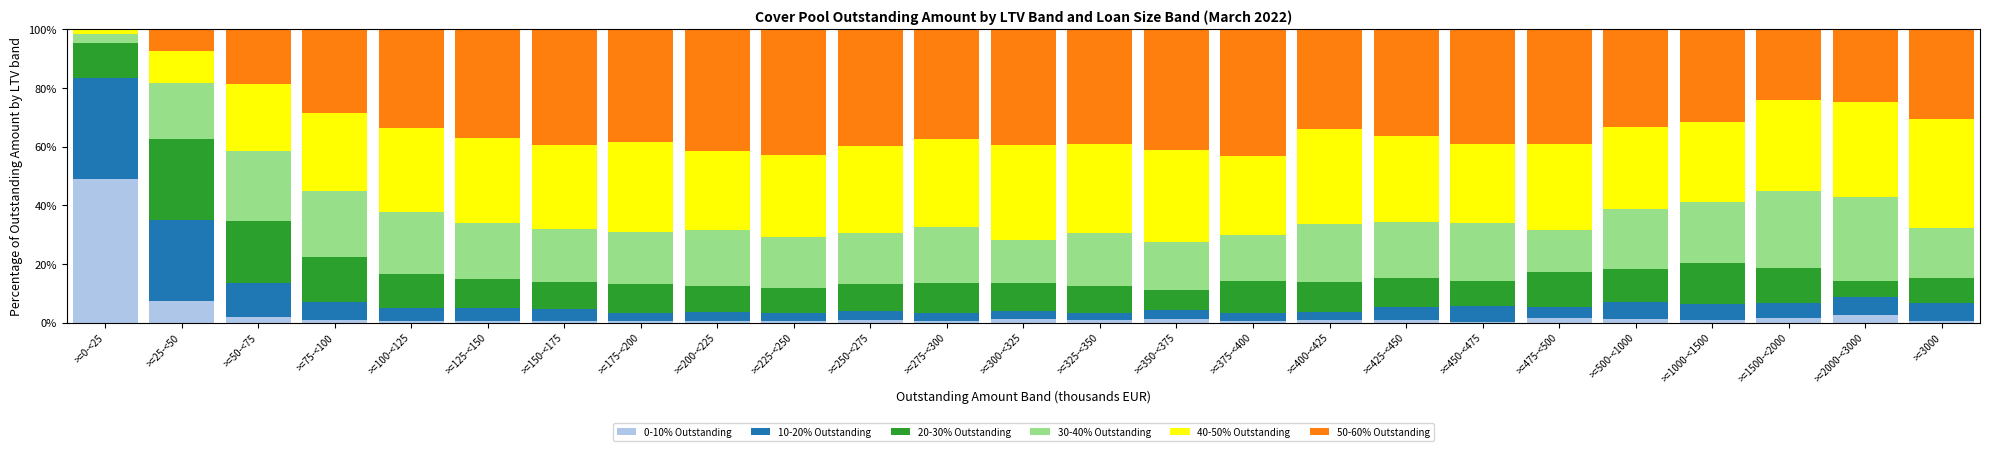

Which category has the highest value in the 0-10% Outstanding series?

>=0-<25